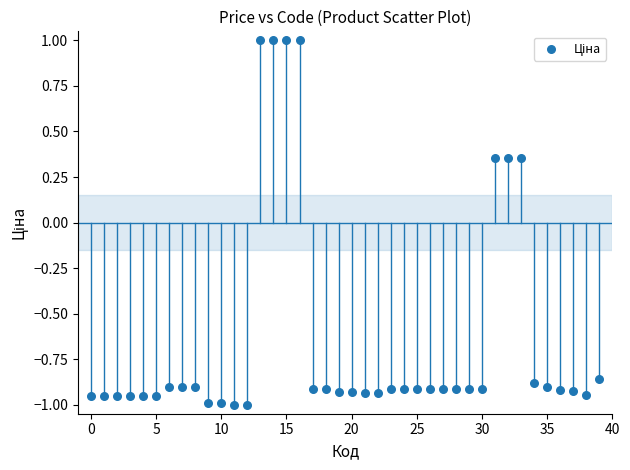

What is the range of Y values (max minus min)?

2.0